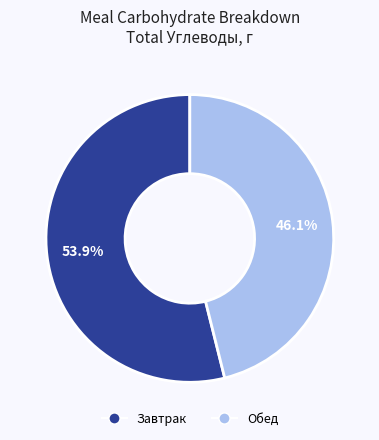

To the nearest percent, what is the combined percentage of Обед and Завтрак?

100%